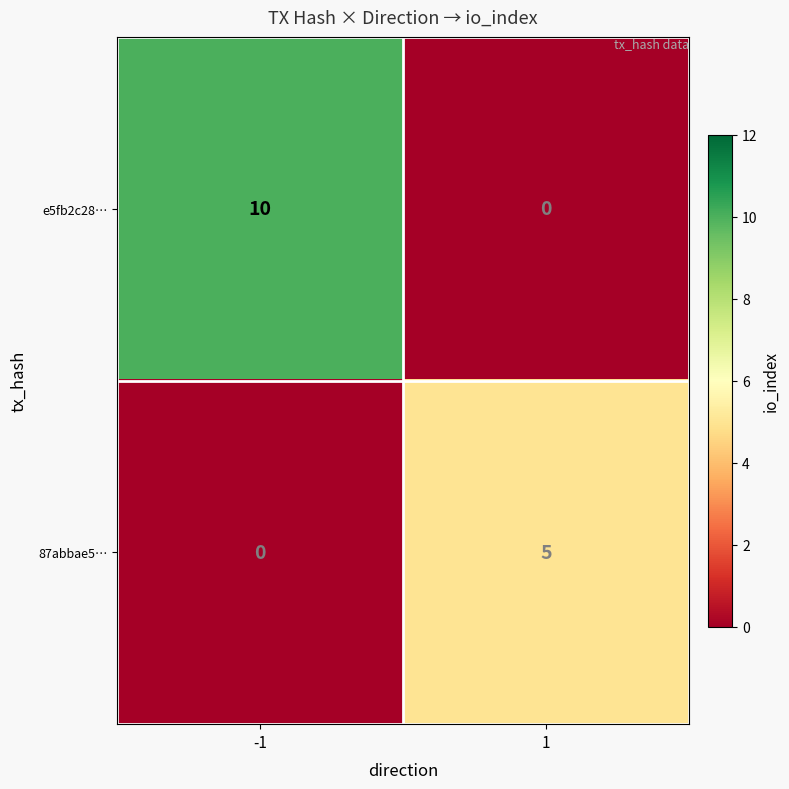

How many data points in 87abbae5… are less than 5?

1